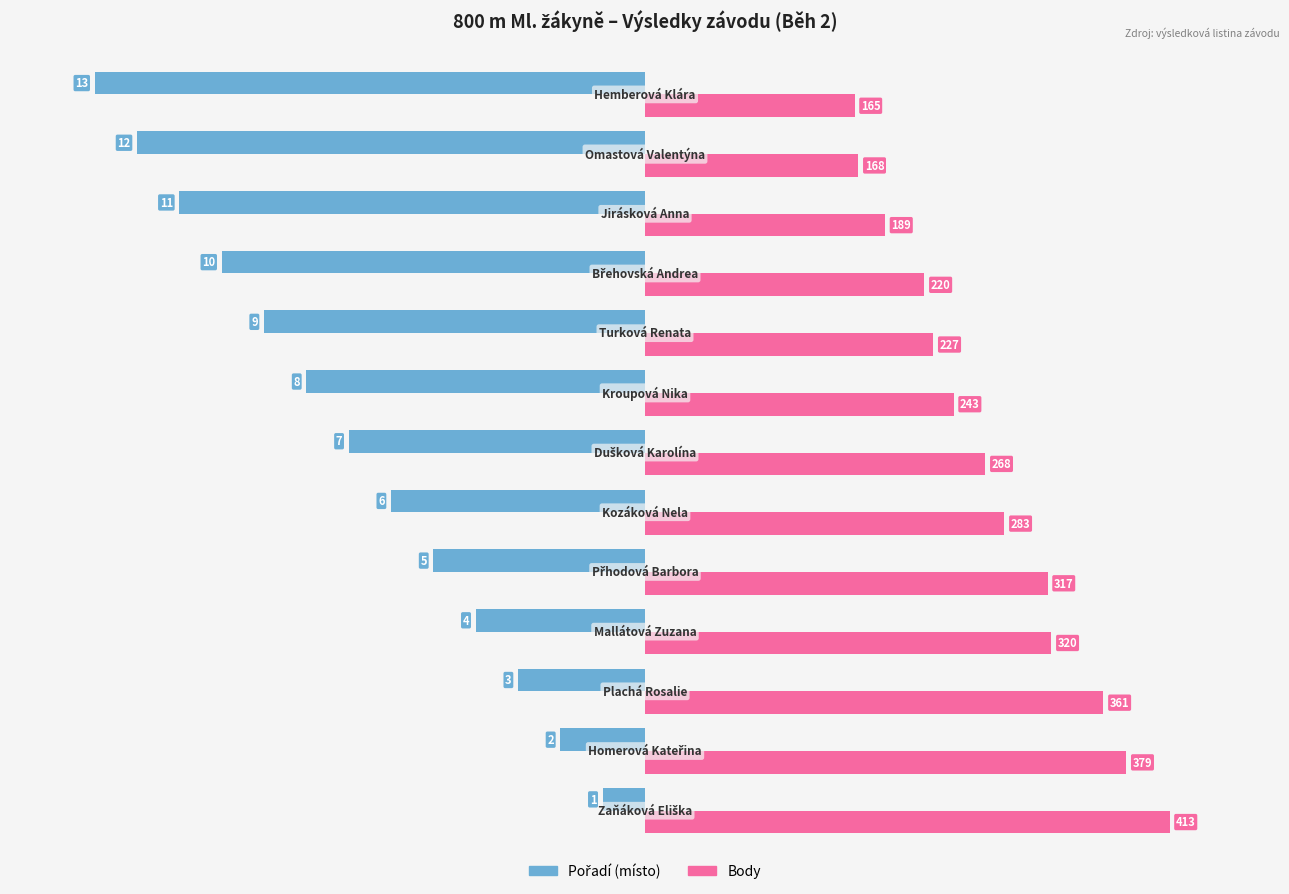

Count the number of data series in this chart.

2